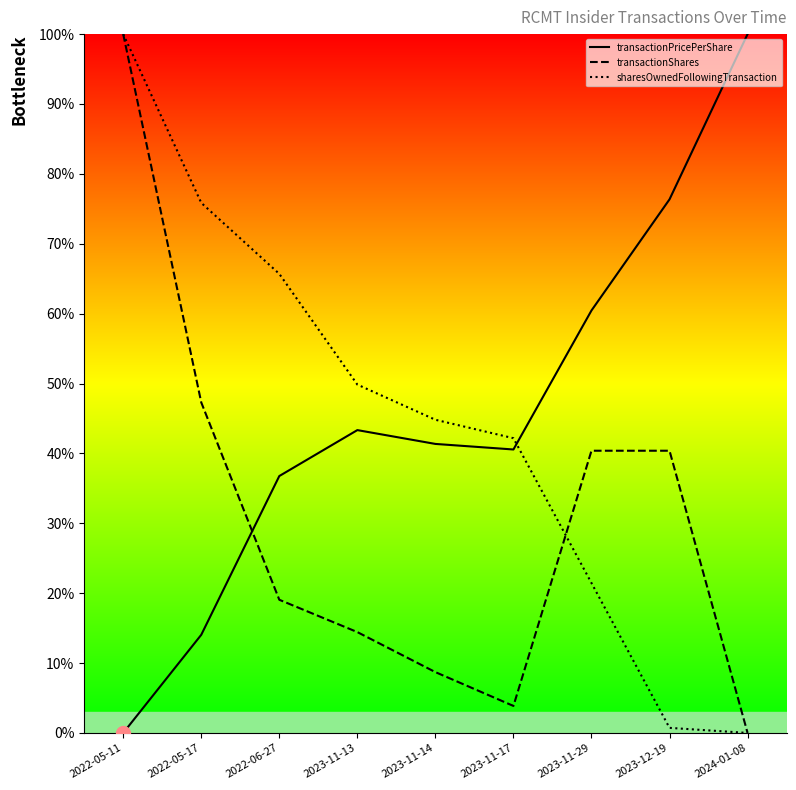

How many interior local valleys does the transactionPricePerShare series have?

1